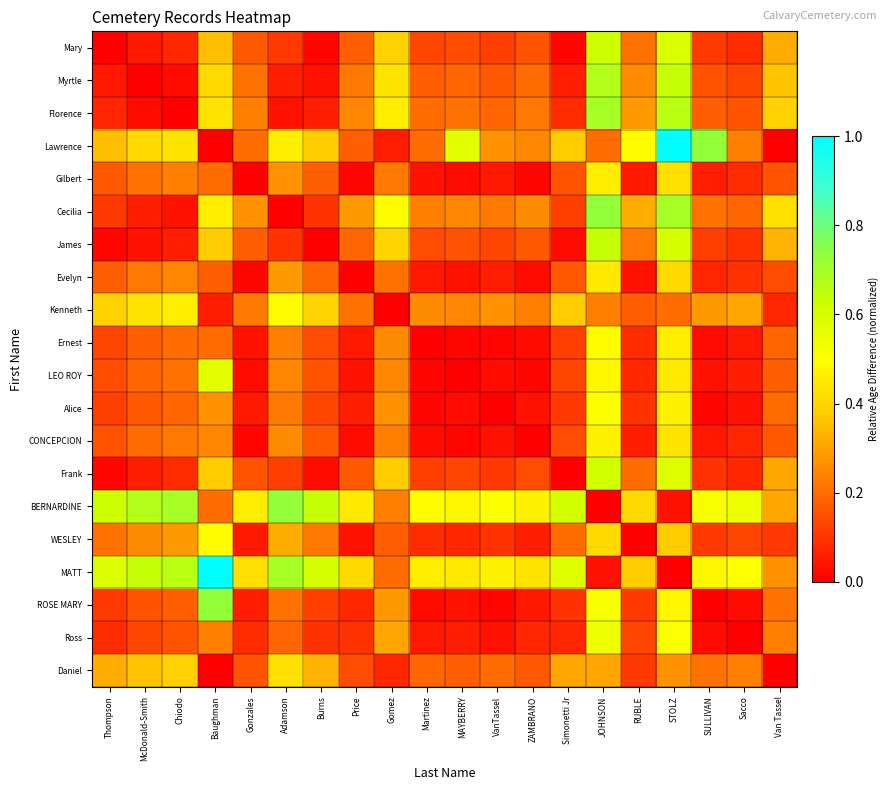

Reading right to left, what are all the values shown in this chart?

Mary: Van Tassel=0.3	Sacco=0.1	SULLIVAN=0.1	STOLZ=0.6	RUBLE=0.2	JOHNSON=0.6	Simonetti Jr=0.0	ZAMBRANO=0.2	VanTassel=0.1	MAYBERRY=0.1	Martinez=0.1	Gomez=0.4	Price=0.2	Burns=0.0	Adamson=0.1	Gonzales=0.2	Baughman=0.4	Chiodo=0.1	McDonald-Smith=0.0	Thompson=0.0
Myrtle: Van Tassel=0.4	Sacco=0.1	SULLIVAN=0.2	STOLZ=0.6	RUBLE=0.3	JOHNSON=0.7	Simonetti Jr=0.1	ZAMBRANO=0.2	VanTassel=0.2	MAYBERRY=0.2	Martinez=0.2	Gomez=0.4	Price=0.2	Burns=0.0	Adamson=0.1	Gonzales=0.2	Baughman=0.4	Chiodo=0.0	McDonald-Smith=0.0	Thompson=0.0
Florence: Van Tassel=0.4	Sacco=0.2	SULLIVAN=0.2	STOLZ=0.7	RUBLE=0.3	JOHNSON=0.7	Simonetti Jr=0.1	ZAMBRANO=0.2	VanTassel=0.2	MAYBERRY=0.2	Martinez=0.2	Gomez=0.5	Price=0.2	Burns=0.1	Adamson=0.0	Gonzales=0.2	Baughman=0.4	Chiodo=0.0	McDonald-Smith=0.0	Thompson=0.1
Lawrence: Van Tassel=0.0	Sacco=0.2	SULLIVAN=0.7	STOLZ=1.0	RUBLE=0.5	JOHNSON=0.2	Simonetti Jr=0.4	ZAMBRANO=0.2	VanTassel=0.3	MAYBERRY=0.6	Martinez=0.2	Gomez=0.1	Price=0.2	Burns=0.4	Adamson=0.5	Gonzales=0.2	Baughman=0.0	Chiodo=0.4	McDonald-Smith=0.4	Thompson=0.4
Gilbert: Van Tassel=0.2	Sacco=0.1	SULLIVAN=0.1	STOLZ=0.4	RUBLE=0.0	JOHNSON=0.5	Simonetti Jr=0.2	ZAMBRANO=0.0	VanTassel=0.0	MAYBERRY=0.0	Martinez=0.0	Gomez=0.2	Price=0.0	Burns=0.2	Adamson=0.3	Gonzales=0.0	Baughman=0.2	Chiodo=0.2	McDonald-Smith=0.2	Thompson=0.2
Cecilia: Van Tassel=0.4	Sacco=0.2	SULLIVAN=0.2	STOLZ=0.7	RUBLE=0.3	JOHNSON=0.7	Simonetti Jr=0.1	ZAMBRANO=0.3	VanTassel=0.2	MAYBERRY=0.2	Martinez=0.2	Gomez=0.5	Price=0.3	Burns=0.1	Adamson=0.0	Gonzales=0.3	Baughman=0.5	Chiodo=0.0	McDonald-Smith=0.1	Thompson=0.1
James: Van Tassel=0.3	Sacco=0.1	SULLIVAN=0.1	STOLZ=0.6	RUBLE=0.2	JOHNSON=0.6	Simonetti Jr=0.0	ZAMBRANO=0.2	VanTassel=0.1	MAYBERRY=0.2	Martinez=0.1	Gomez=0.4	Price=0.2	Burns=0.0	Adamson=0.1	Gonzales=0.2	Baughman=0.4	Chiodo=0.1	McDonald-Smith=0.0	Thompson=0.0
Evelyn: Van Tassel=0.1	Sacco=0.1	SULLIVAN=0.1	STOLZ=0.4	RUBLE=0.0	JOHNSON=0.4	Simonetti Jr=0.2	ZAMBRANO=0.0	VanTassel=0.1	MAYBERRY=0.0	Martinez=0.0	Gomez=0.2	Price=0.0	Burns=0.2	Adamson=0.3	Gonzales=0.0	Baughman=0.2	Chiodo=0.2	McDonald-Smith=0.2	Thompson=0.2
Kenneth: Van Tassel=0.1	Sacco=0.3	SULLIVAN=0.3	STOLZ=0.2	RUBLE=0.2	JOHNSON=0.2	Simonetti Jr=0.4	ZAMBRANO=0.2	VanTassel=0.3	MAYBERRY=0.2	Martinez=0.3	Gomez=0.0	Price=0.2	Burns=0.4	Adamson=0.5	Gonzales=0.2	Baughman=0.1	Chiodo=0.5	McDonald-Smith=0.4	Thompson=0.4
Ernest: Van Tassel=0.2	Sacco=0.0	SULLIVAN=0.0	STOLZ=0.5	RUBLE=0.1	JOHNSON=0.5	Simonetti Jr=0.1	ZAMBRANO=0.0	VanTassel=0.0	MAYBERRY=0.0	Martinez=0.0	Gomez=0.3	Price=0.0	Burns=0.1	Adamson=0.2	Gonzales=0.0	Baughman=0.2	Chiodo=0.2	McDonald-Smith=0.2	Thompson=0.1
LEO ROY: Van Tassel=0.2	Sacco=0.1	SULLIVAN=0.0	STOLZ=0.4	RUBLE=0.1	JOHNSON=0.5	Simonetti Jr=0.1	ZAMBRANO=0.0	VanTassel=0.0	MAYBERRY=0.0	Martinez=0.0	Gomez=0.2	Price=0.0	Burns=0.2	Adamson=0.2	Gonzales=0.0	Baughman=0.6	Chiodo=0.2	McDonald-Smith=0.2	Thompson=0.1
Alice: Van Tassel=0.2	Sacco=0.0	SULLIVAN=0.0	STOLZ=0.5	RUBLE=0.1	JOHNSON=0.5	Simonetti Jr=0.1	ZAMBRANO=0.0	VanTassel=0.0	MAYBERRY=0.0	Martinez=0.0	Gomez=0.3	Price=0.1	Burns=0.1	Adamson=0.2	Gonzales=0.0	Baughman=0.3	Chiodo=0.2	McDonald-Smith=0.2	Thompson=0.1
CONCEPCION: Van Tassel=0.2	Sacco=0.1	SULLIVAN=0.0	STOLZ=0.4	RUBLE=0.1	JOHNSON=0.5	Simonetti Jr=0.1	ZAMBRANO=0.0	VanTassel=0.0	MAYBERRY=0.0	Martinez=0.0	Gomez=0.2	Price=0.0	Burns=0.2	Adamson=0.3	Gonzales=0.0	Baughman=0.2	Chiodo=0.2	McDonald-Smith=0.2	Thompson=0.2
Frank: Van Tassel=0.3	Sacco=0.1	SULLIVAN=0.1	STOLZ=0.6	RUBLE=0.2	JOHNSON=0.6	Simonetti Jr=0.0	ZAMBRANO=0.1	VanTassel=0.1	MAYBERRY=0.1	Martinez=0.1	Gomez=0.4	Price=0.2	Burns=0.0	Adamson=0.1	Gonzales=0.2	Baughman=0.4	Chiodo=0.1	McDonald-Smith=0.1	Thompson=0.0
BERNARDINE: Van Tassel=0.3	Sacco=0.5	SULLIVAN=0.5	STOLZ=0.0	RUBLE=0.4	JOHNSON=0.0	Simonetti Jr=0.6	ZAMBRANO=0.5	VanTassel=0.5	MAYBERRY=0.5	Martinez=0.5	Gomez=0.2	Price=0.4	Burns=0.6	Adamson=0.7	Gonzales=0.5	Baughman=0.2	Chiodo=0.7	McDonald-Smith=0.7	Thompson=0.6
WESLEY: Van Tassel=0.1	Sacco=0.1	SULLIVAN=0.1	STOLZ=0.4	RUBLE=0.0	JOHNSON=0.4	Simonetti Jr=0.2	ZAMBRANO=0.1	VanTassel=0.1	MAYBERRY=0.1	Martinez=0.1	Gomez=0.2	Price=0.0	Burns=0.2	Adamson=0.3	Gonzales=0.0	Baughman=0.5	Chiodo=0.3	McDonald-Smith=0.3	Thompson=0.2
MATT: Van Tassel=0.3	Sacco=0.5	SULLIVAN=0.5	STOLZ=0.0	RUBLE=0.4	JOHNSON=0.0	Simonetti Jr=0.6	ZAMBRANO=0.4	VanTassel=0.5	MAYBERRY=0.4	Martinez=0.5	Gomez=0.2	Price=0.4	Burns=0.6	Adamson=0.7	Gonzales=0.4	Baughman=1.0	Chiodo=0.7	McDonald-Smith=0.6	Thompson=0.6
ROSE MARY: Van Tassel=0.2	Sacco=0.0	SULLIVAN=0.0	STOLZ=0.5	RUBLE=0.1	JOHNSON=0.5	Simonetti Jr=0.1	ZAMBRANO=0.0	VanTassel=0.0	MAYBERRY=0.0	Martinez=0.0	Gomez=0.3	Price=0.1	Burns=0.1	Adamson=0.2	Gonzales=0.1	Baughman=0.7	Chiodo=0.2	McDonald-Smith=0.2	Thompson=0.1
Ross: Van Tassel=0.2	Sacco=0.0	SULLIVAN=0.0	STOLZ=0.5	RUBLE=0.1	JOHNSON=0.5	Simonetti Jr=0.1	ZAMBRANO=0.1	VanTassel=0.0	MAYBERRY=0.1	Martinez=0.0	Gomez=0.3	Price=0.1	Burns=0.1	Adamson=0.2	Gonzales=0.1	Baughman=0.2	Chiodo=0.2	McDonald-Smith=0.1	Thompson=0.1
Daniel: Van Tassel=0.0	Sacco=0.2	SULLIVAN=0.2	STOLZ=0.3	RUBLE=0.1	JOHNSON=0.3	Simonetti Jr=0.3	ZAMBRANO=0.2	VanTassel=0.2	MAYBERRY=0.2	Martinez=0.2	Gomez=0.1	Price=0.1	Burns=0.3	Adamson=0.4	Gonzales=0.2	Baughman=0.0	Chiodo=0.4	McDonald-Smith=0.4	Thompson=0.3